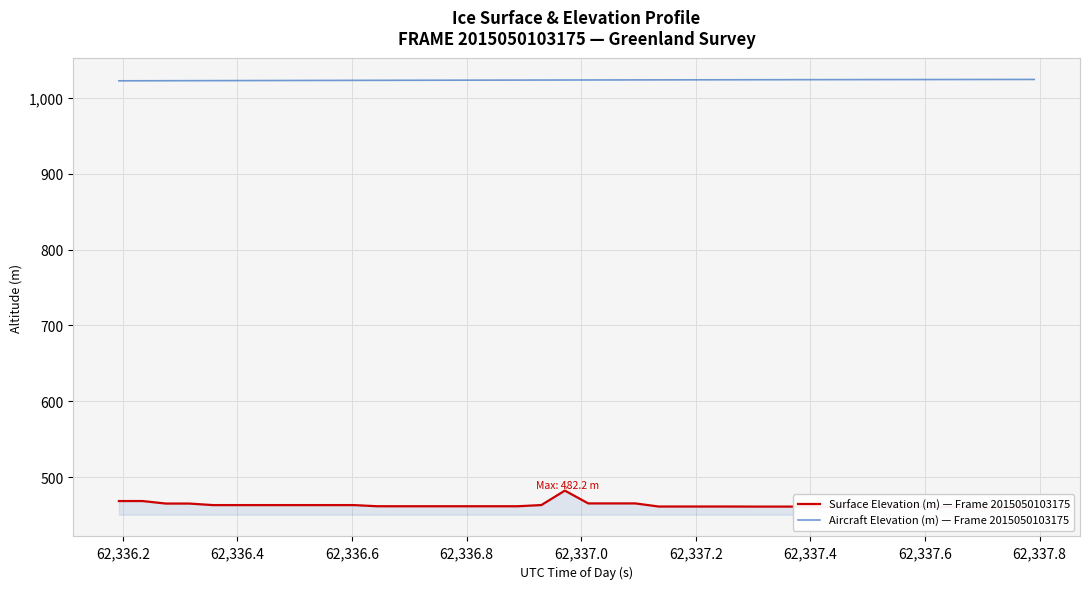

What is the average value of the Surface Elevation (m) — Frame 2015050103175 series?

462.9